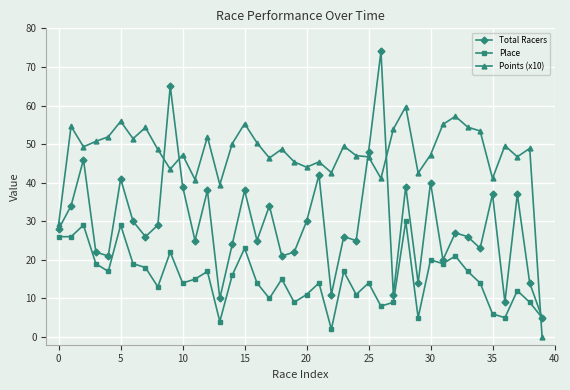

Does the chart display data point markers on the line(s)?

Yes